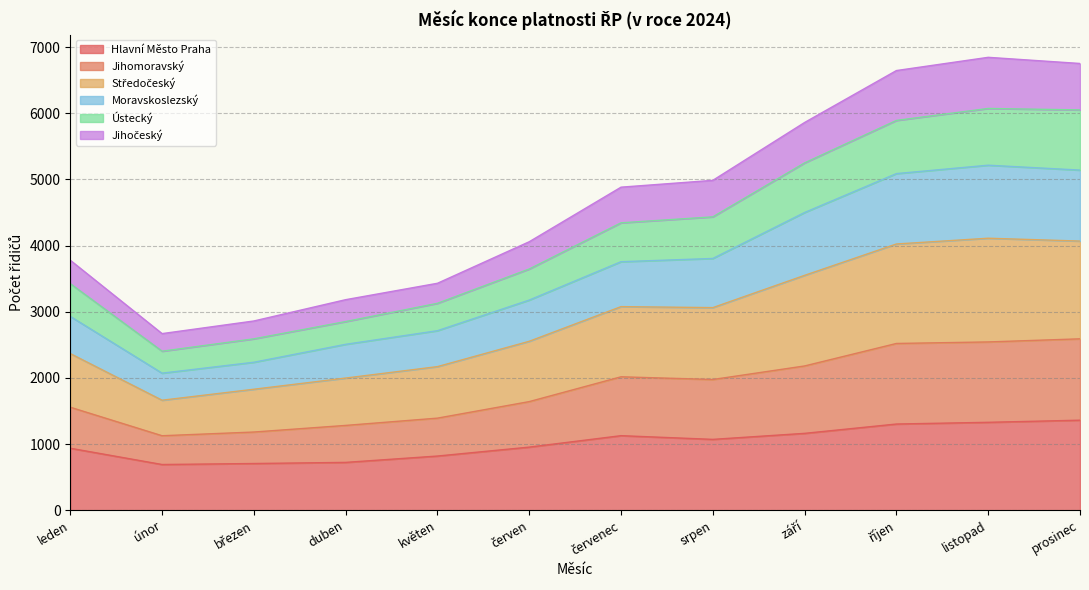

What is the label of the 3rd point from the left?

březen